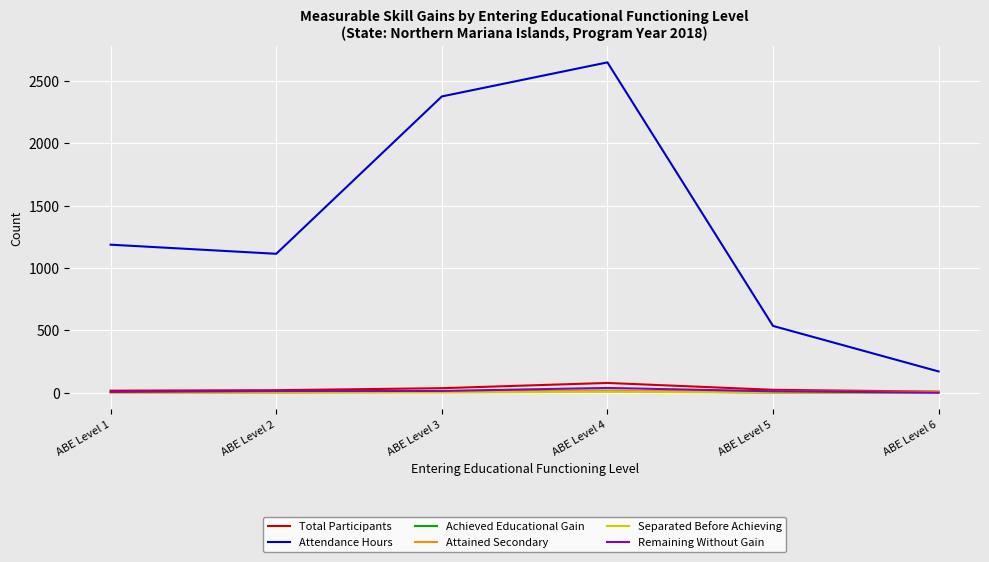

True or false: Attendance Hours and Total Participants intersect in this chart.

False